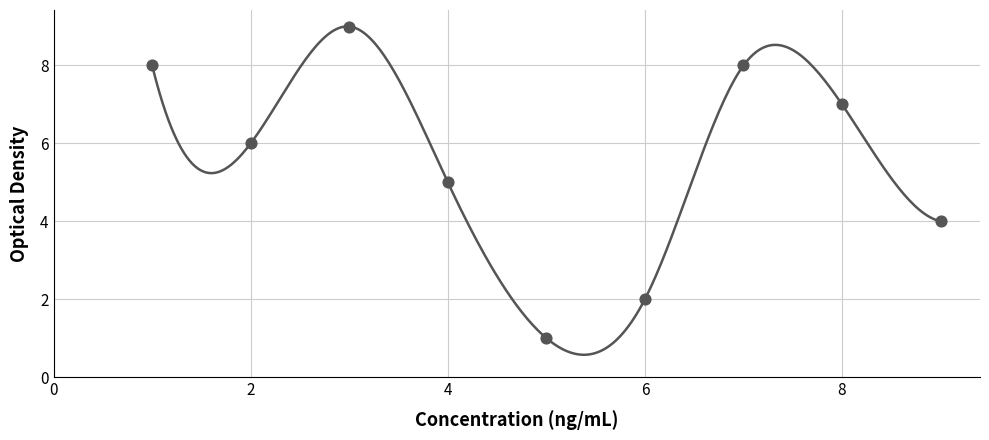

Between 0 and 7, which is larger?

7